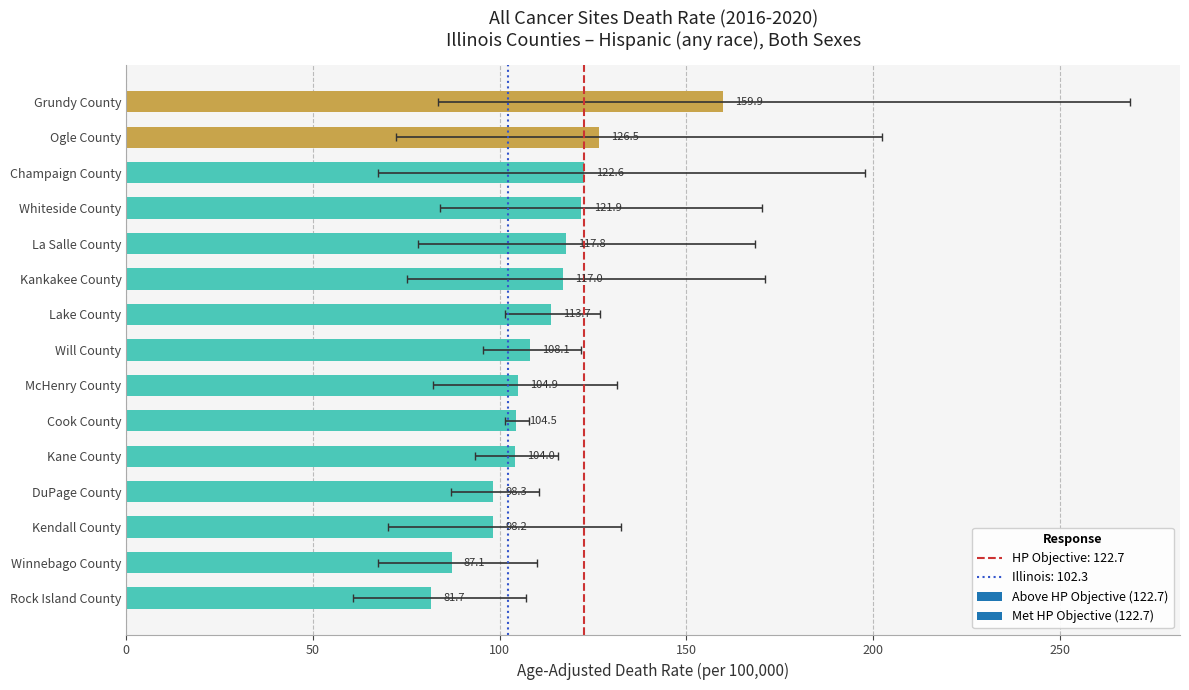

Reading left to right, transcribe all the data shown in this chart.

Age-Adjusted Death Rate: Grundy County=159.9	Ogle County=126.5	Champaign County=122.6	Whiteside County=121.9	La Salle County=117.8	Kankakee County=117.0	Lake County=113.7	Will County=108.1	McHenry County=104.9	Cook County=104.5	Kane County=104.0	DuPage County=98.3	Kendall County=98.2	Winnebago County=87.1	Rock Island County=81.7
Lower CI: Grundy County=83.5	Ogle County=72.3	Champaign County=67.5	Whiteside County=84.1	La Salle County=78.2	Kankakee County=75.2	Lake County=101.5	Will County=95.5	McHenry County=82.1	Cook County=101.3	Kane County=93.3	DuPage County=87.0	Kendall County=70.2	Winnebago County=67.5	Rock Island County=60.8
Upper CI: Grundy County=268.8	Ogle County=202.4	Champaign County=197.9	Whiteside County=170.3	La Salle County=168.5	Kankakee County=171.1	Lake County=126.8	Will County=121.7	McHenry County=131.3	Cook County=107.9	Kane County=115.5	DuPage County=110.5	Kendall County=132.4	Winnebago County=110.1	Rock Island County=107.1